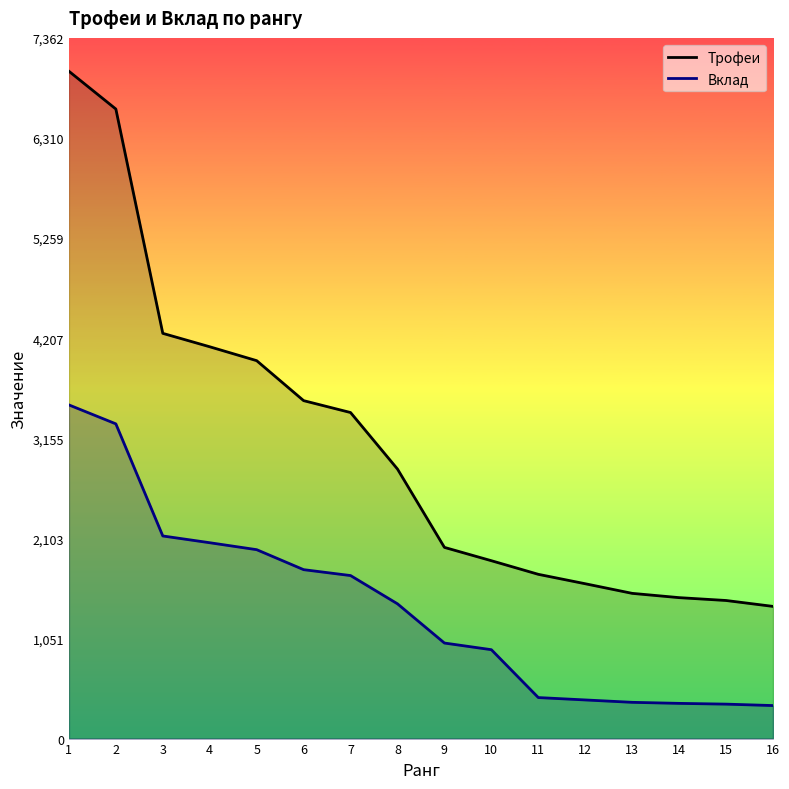

What is the lowest value of the Трофеи series?

1389